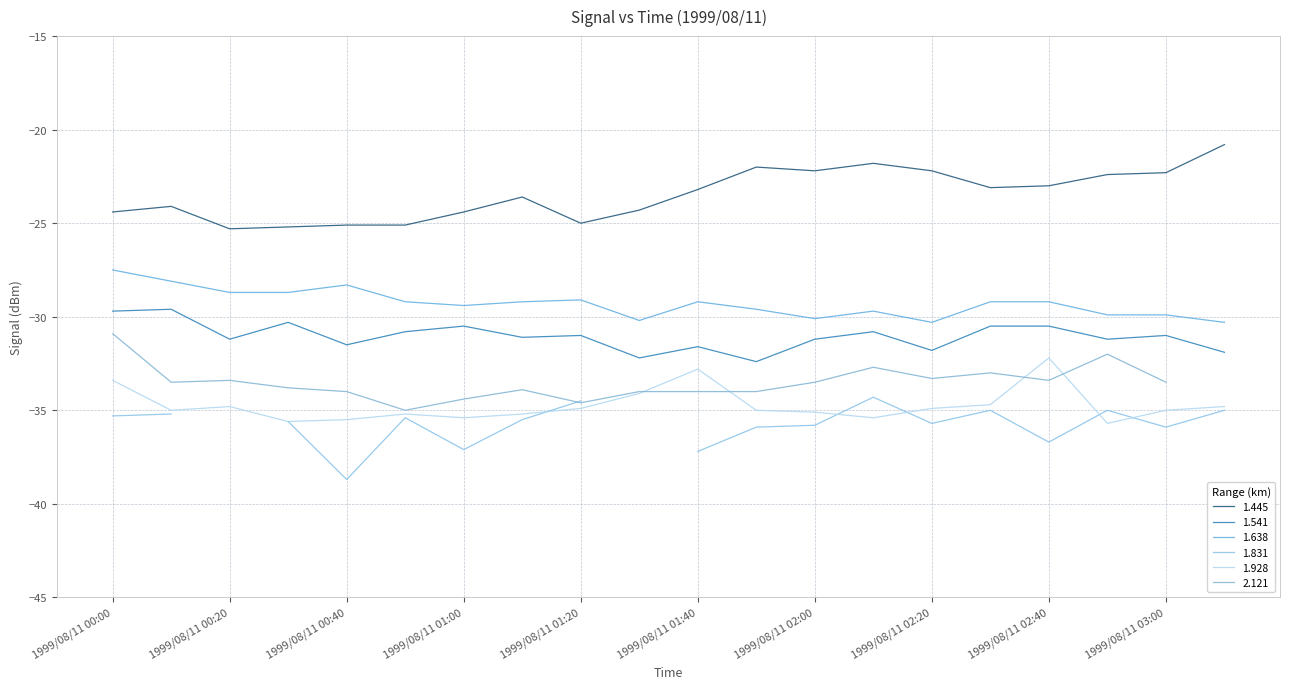

What is the minimum value for 1.928?

-35.7